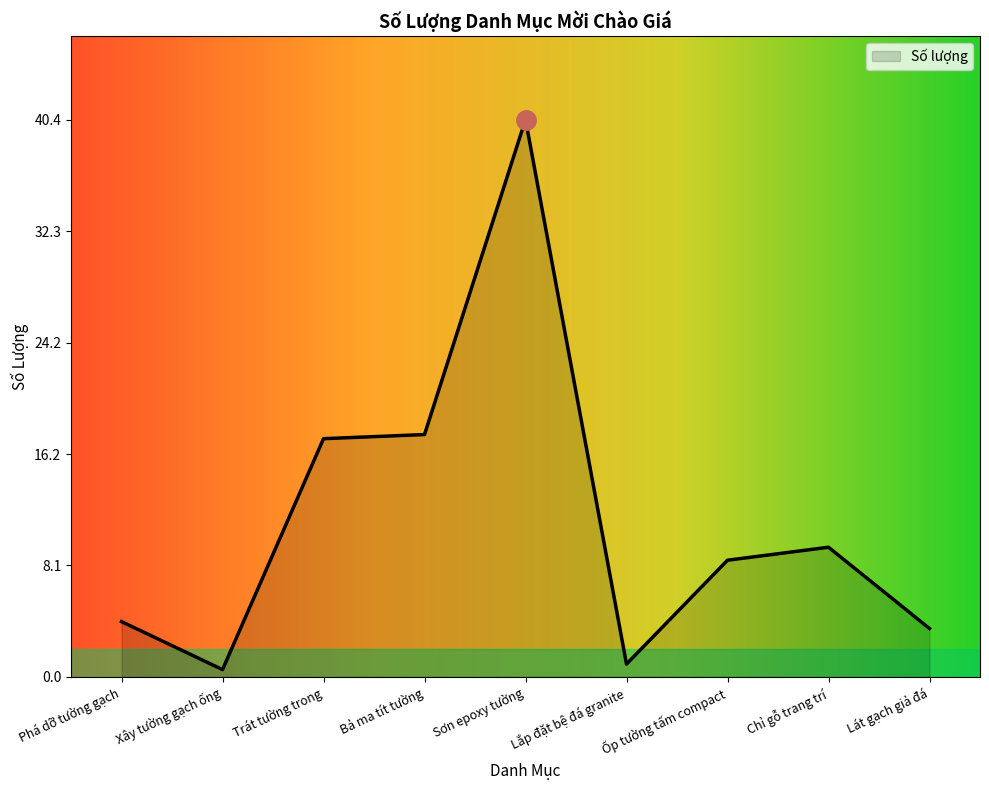

What is the change in value from Bả ma tít tường to Lát gạch giả đá?

-14.1